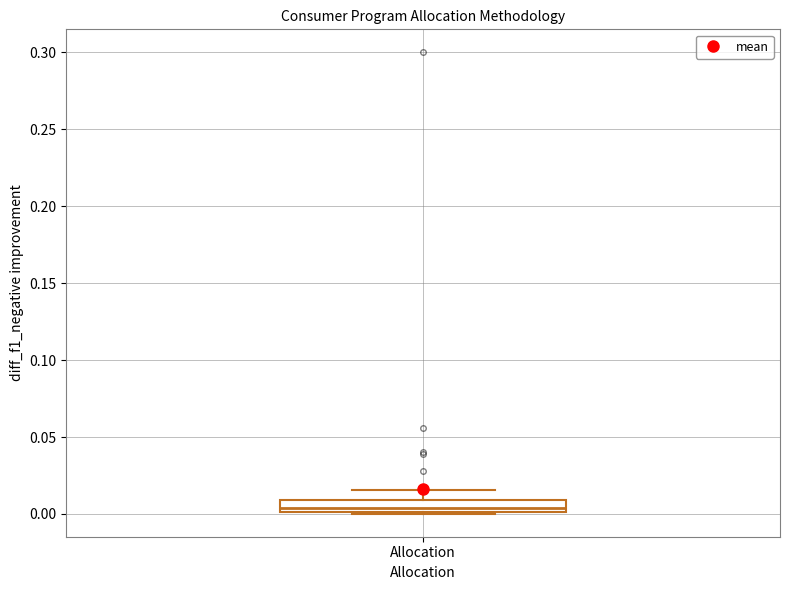

Transcribe this box plot: give where the median line is, the range the box spans, and where the two whiskers end, as read against the y-axis. The values are not printed on the chart, so give them approximately, as read against the axis.

median 0.005, box 0.000 to 0.010, whiskers 0.000 to 0.015